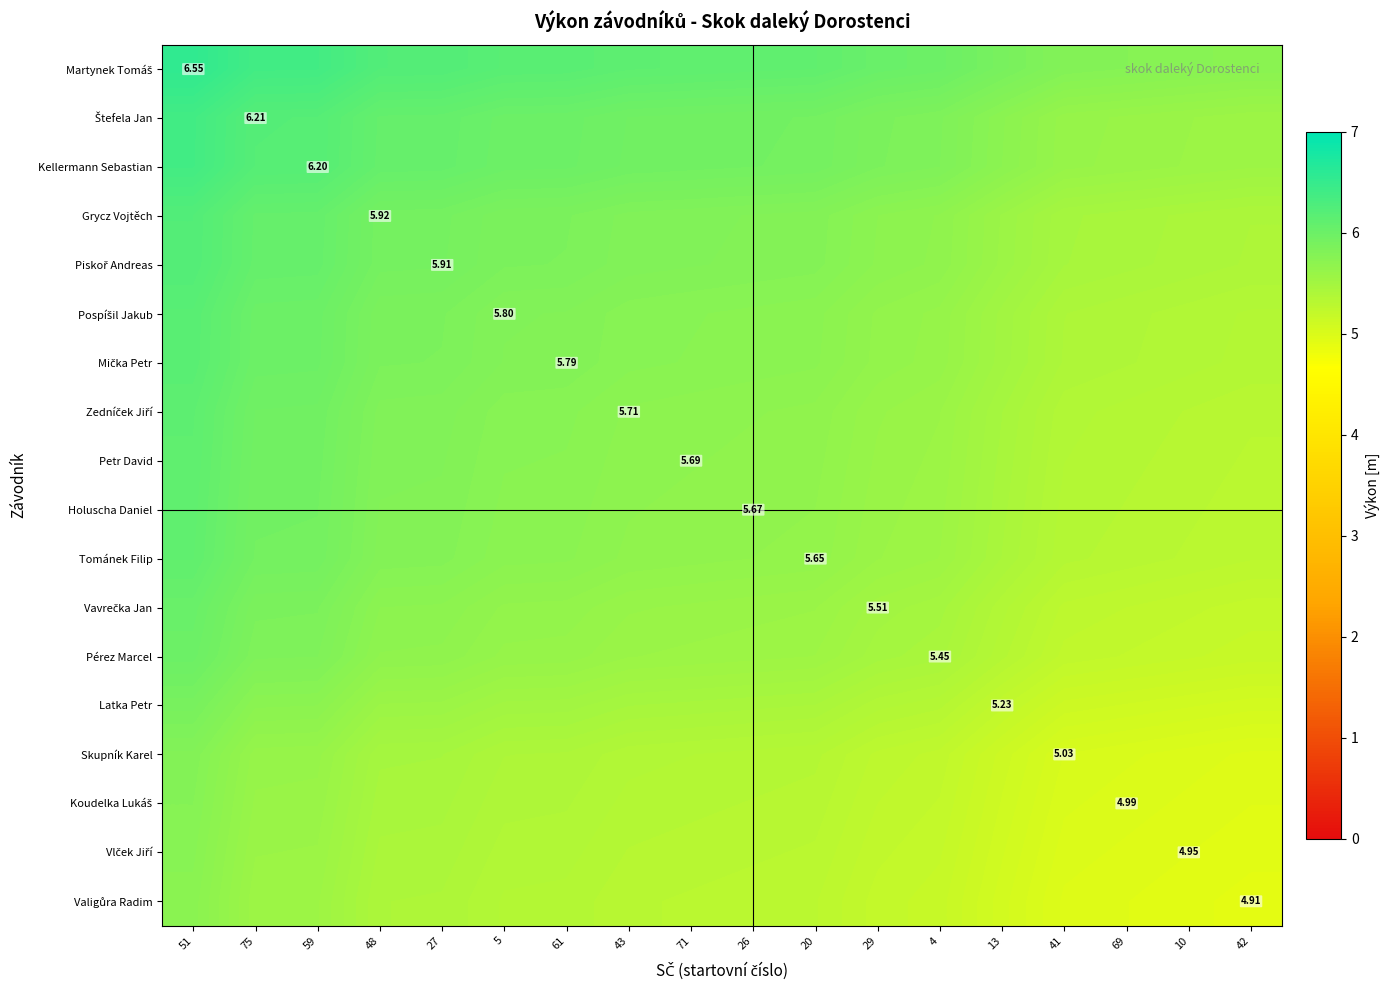

Is it true that Pérez Marcel equals 3.8 at 51?

False